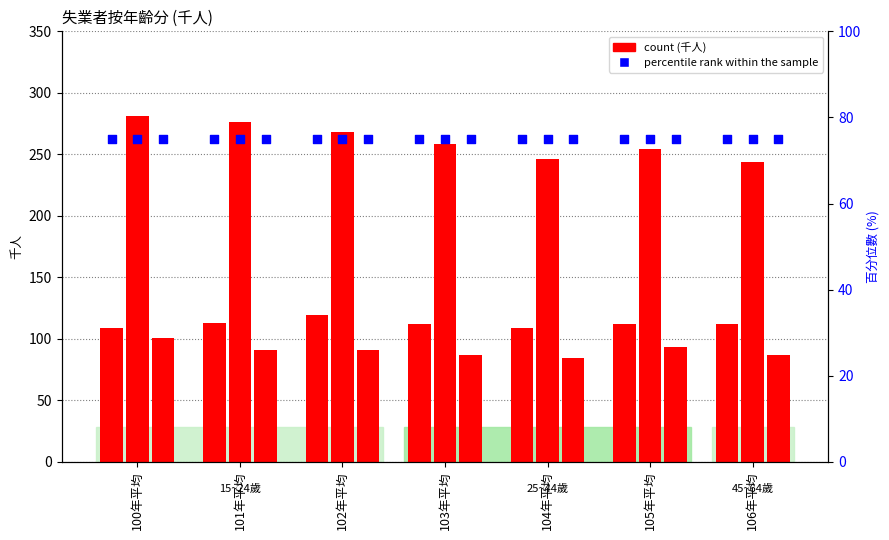

What is the total value across all series at 102年平均?

478